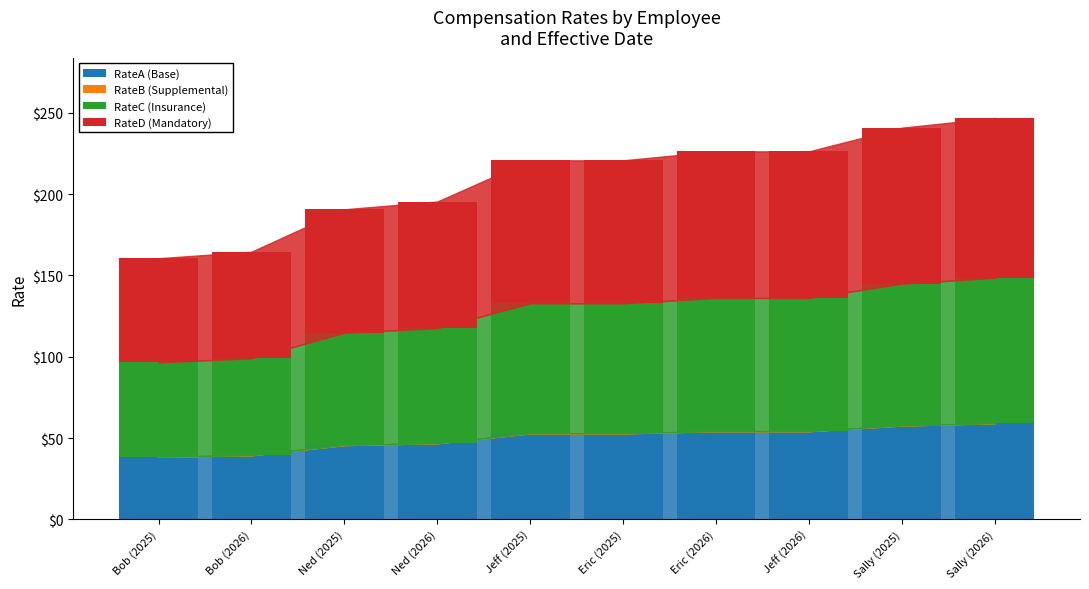

What is the maximum value for RateA (Base)?

59.1